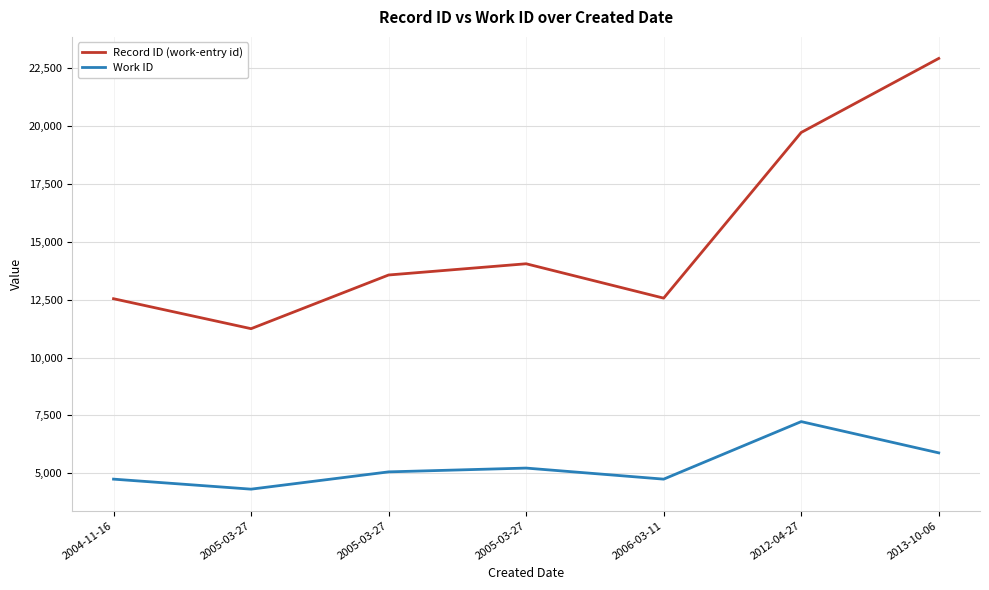

What are all the series names shown in the legend?

Record ID (work-entry id), Work ID